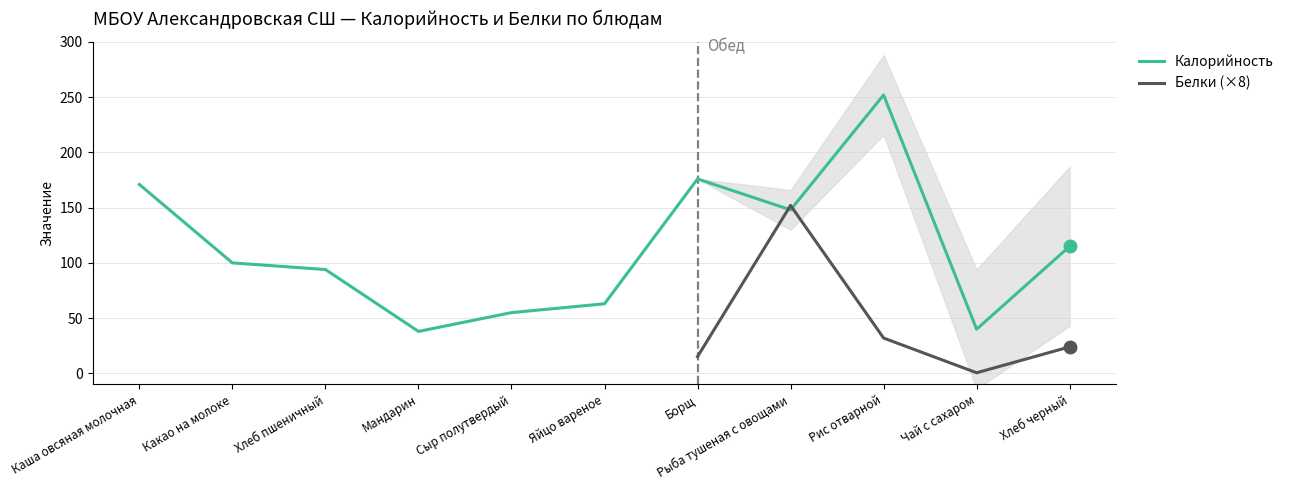

How many points are lower than both their immediate neighbors (excluding endpoints)?

3